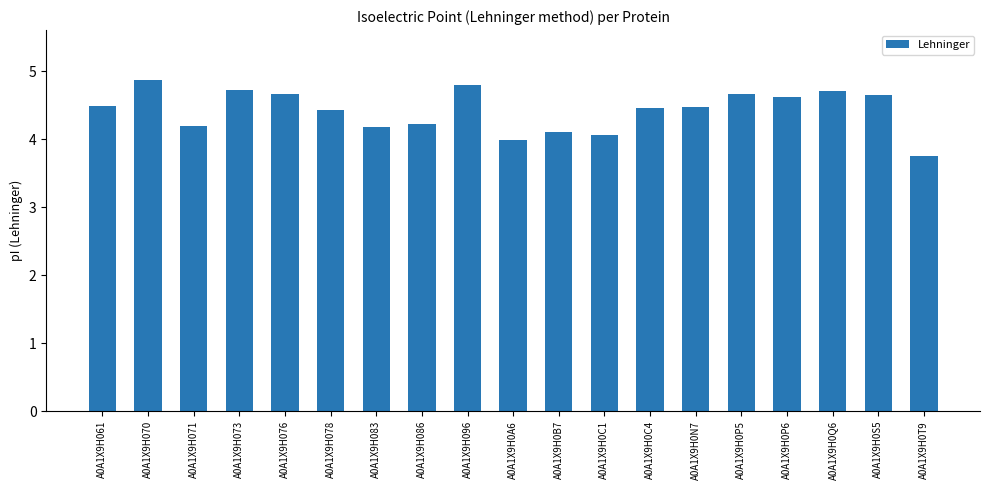

How many bars are there in total?

19